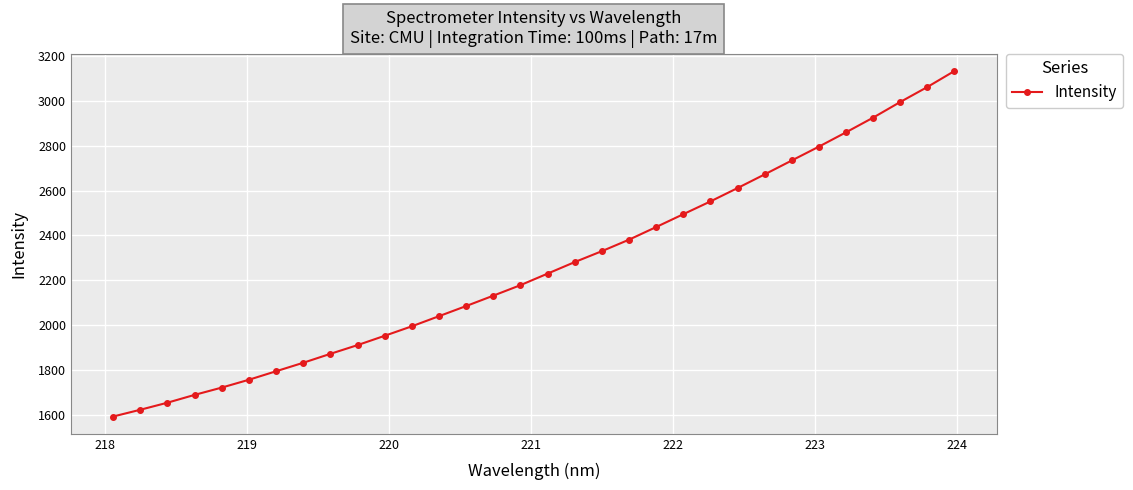

What is the average value?

2260.6